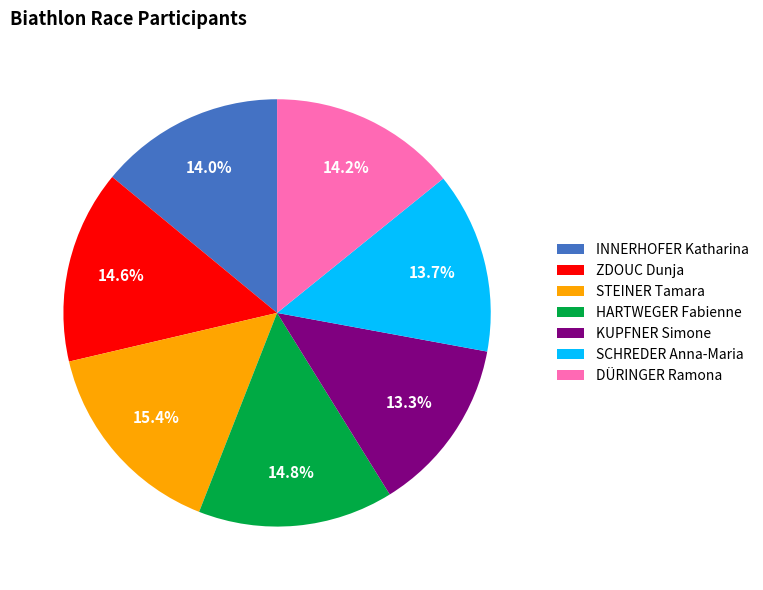

To the nearest percent, what percentage of the pie is ZDOUC Dunja?

15%